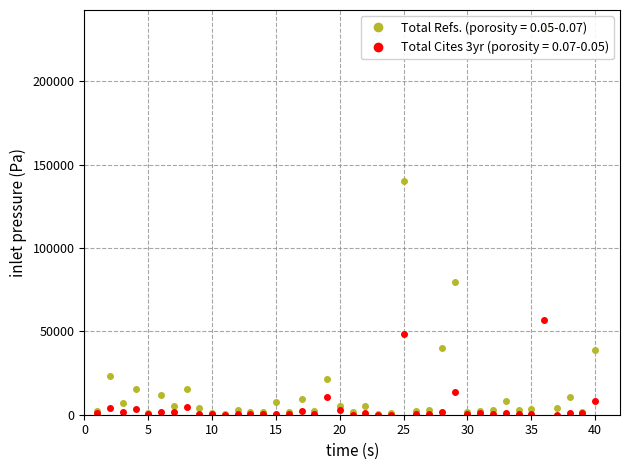

What is the difference between the second highest and second lowest values in the Total Cites (3years) series?

48272